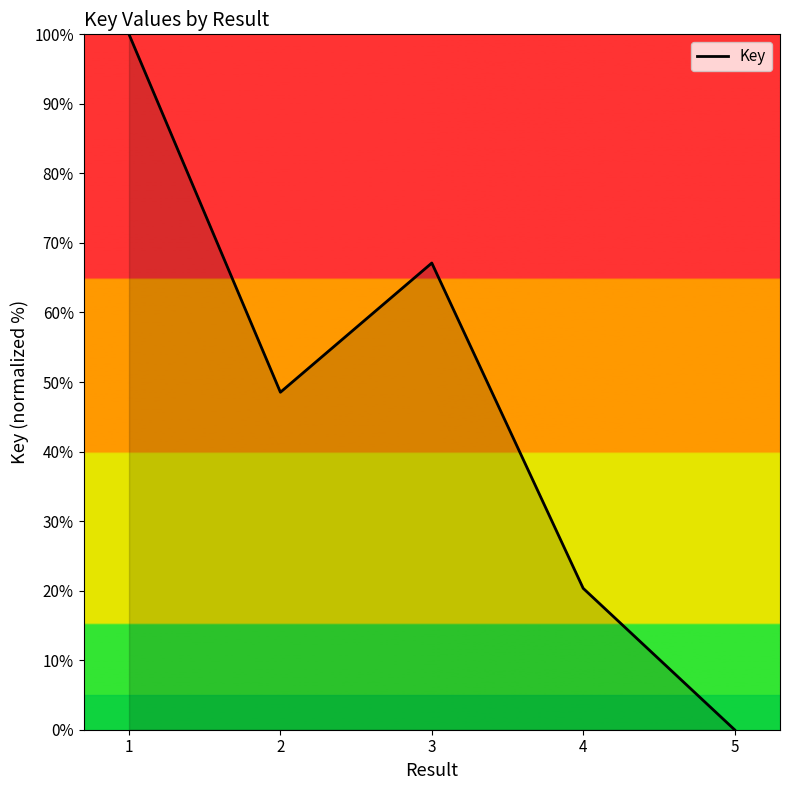

What is the change in value from 1 to 5?

-100.0